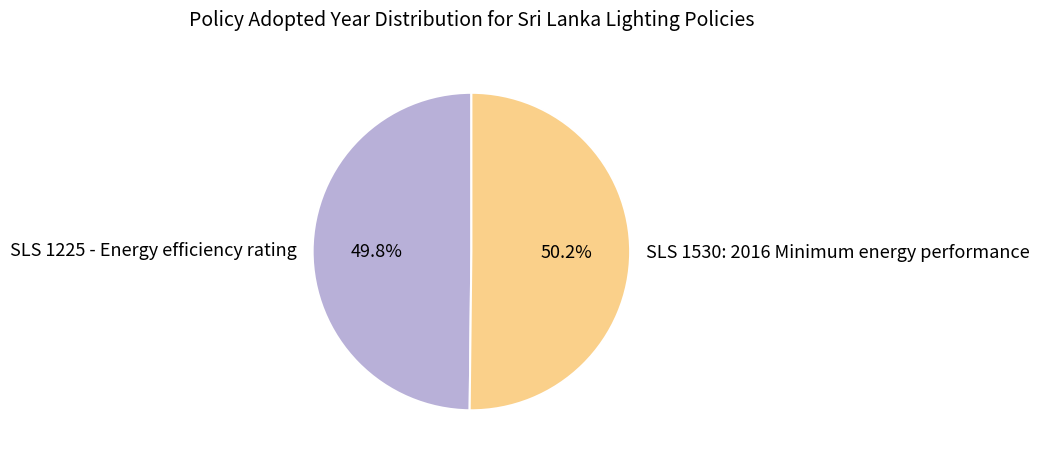

What is the ratio of the value at SLS 1225 - Energy efficiency rating to the value at SLS 1530: 2016 Minimum energy performance?

1.0